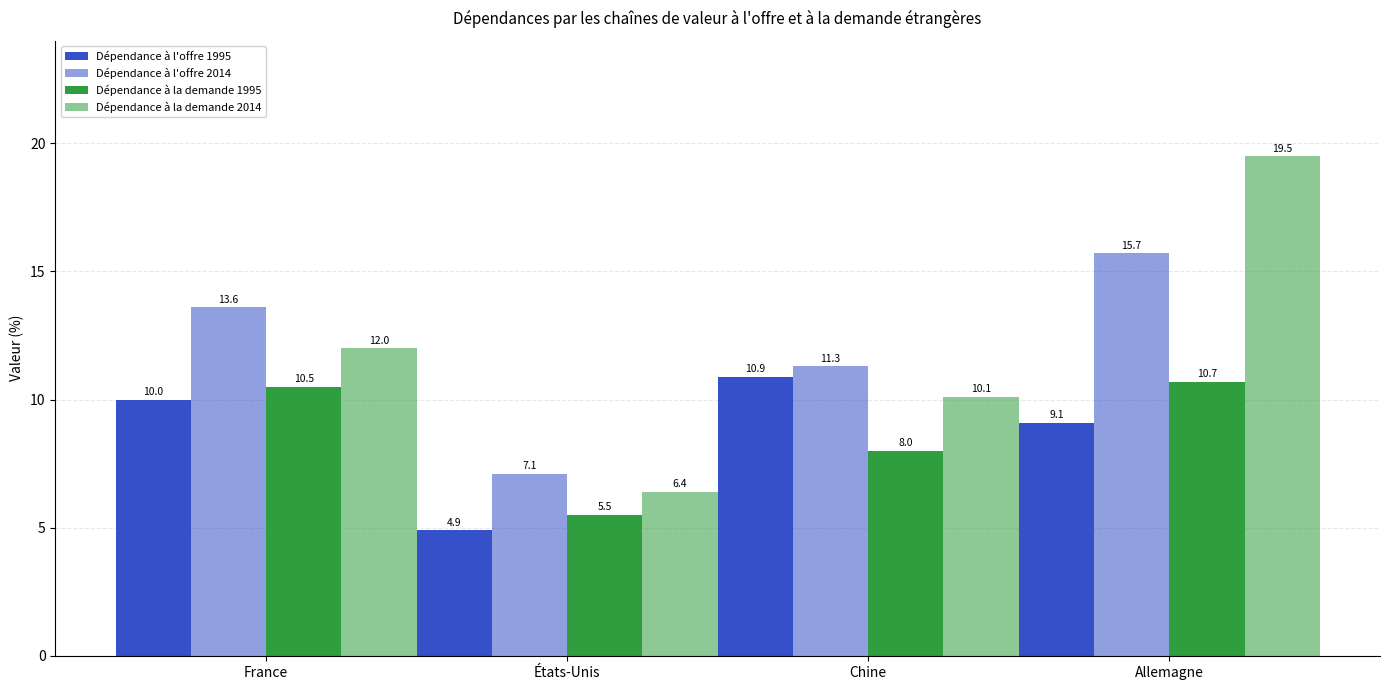

Which series has the largest range (max minus min)?

Dépendance à la demande 2014